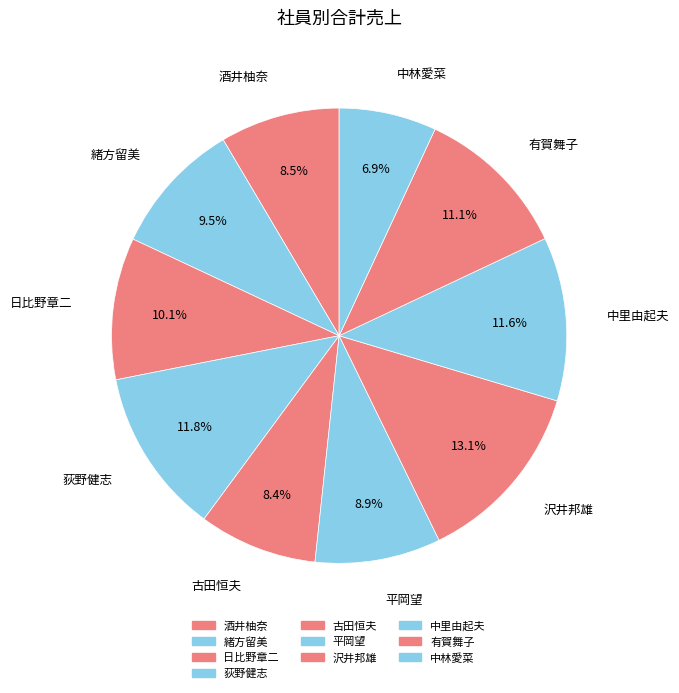

Count the number of slices in the pie.

10